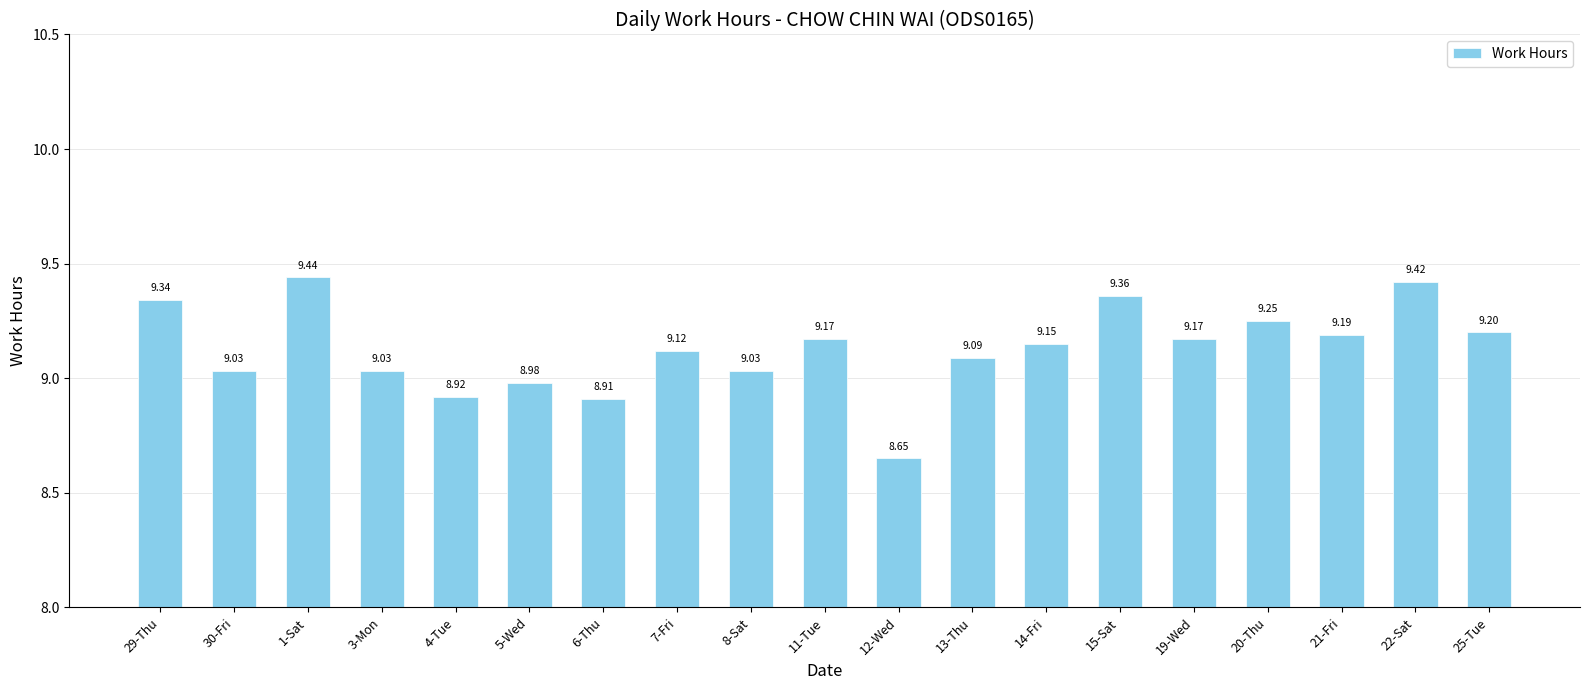

Are the bars horizontal?

No